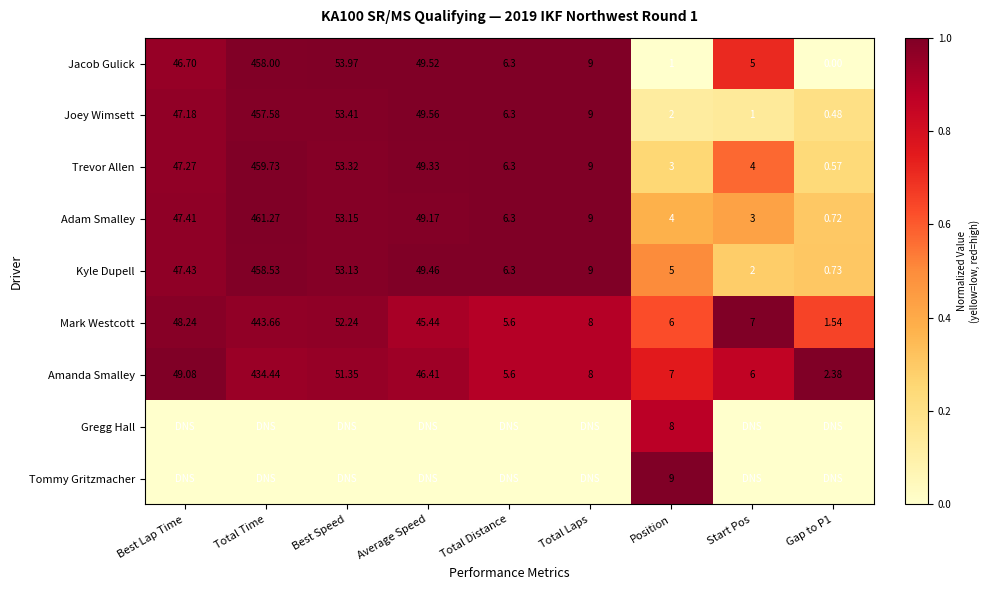

At which label is Trevor Allen closest to 230?

Best Speed